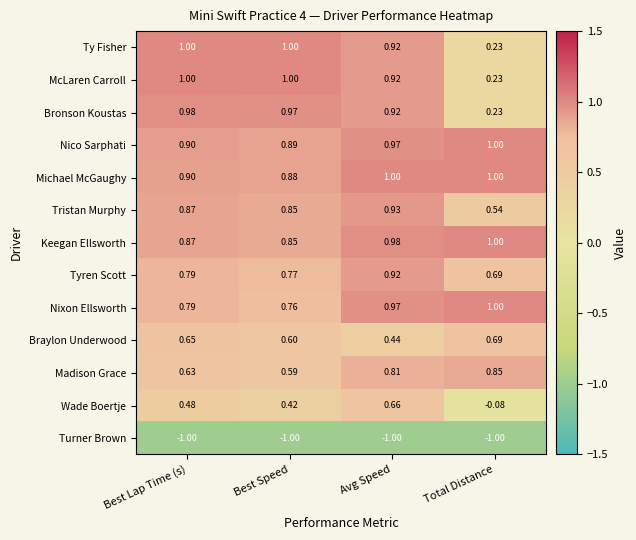

Which series has the largest total across all categories?

Michael McGaughy